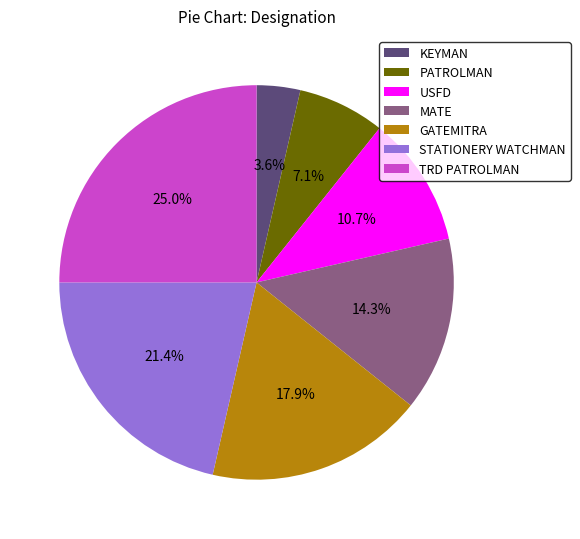

What is the total percentage of KEYMAN and STATIONERY WATCHMAN?

25.0%